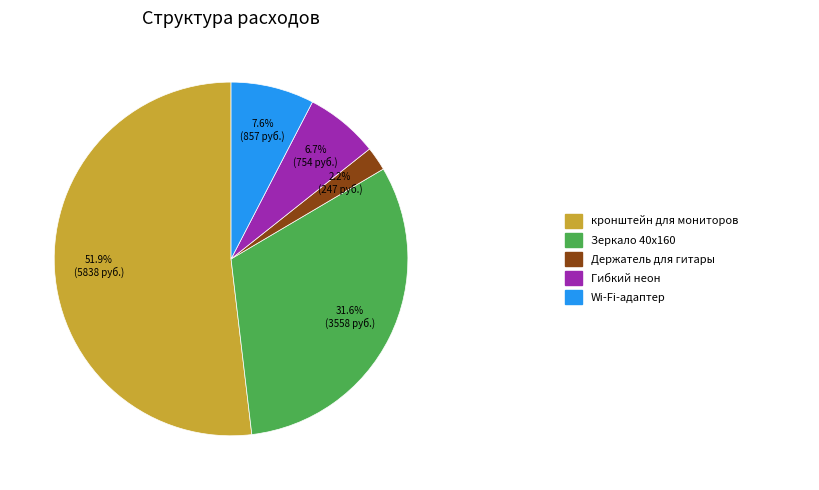

Is there any slice that represents more than half of the pie?

Yes